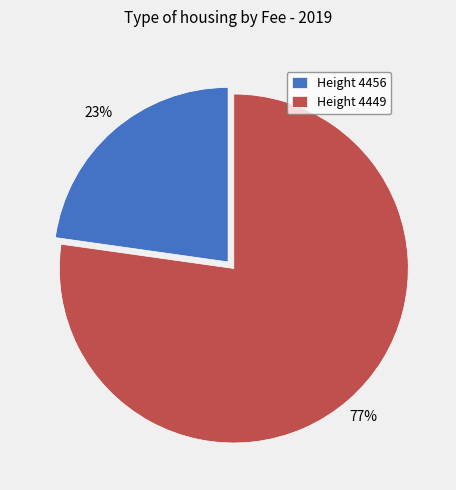

Does Height 4449 represent more than half of the total?

Yes